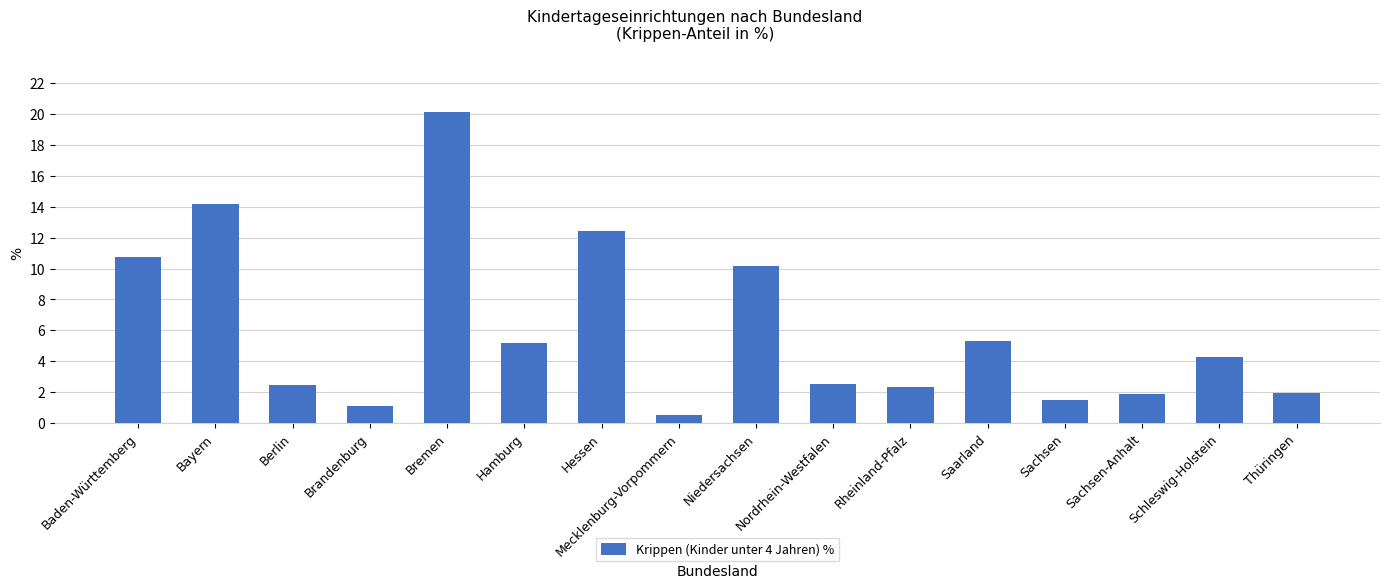

Is it true that the value at Berlin is 3.2?

False